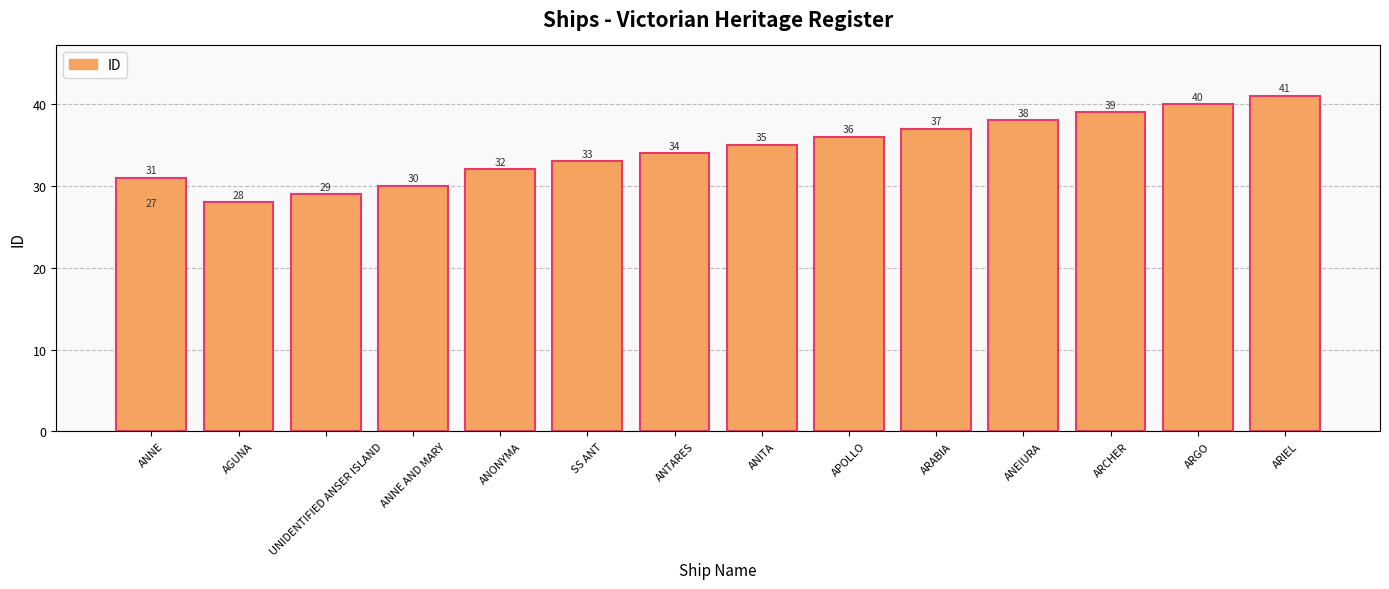

Approximately how many times larger is the value at ANEIURA compared to SS ANT?

1.2